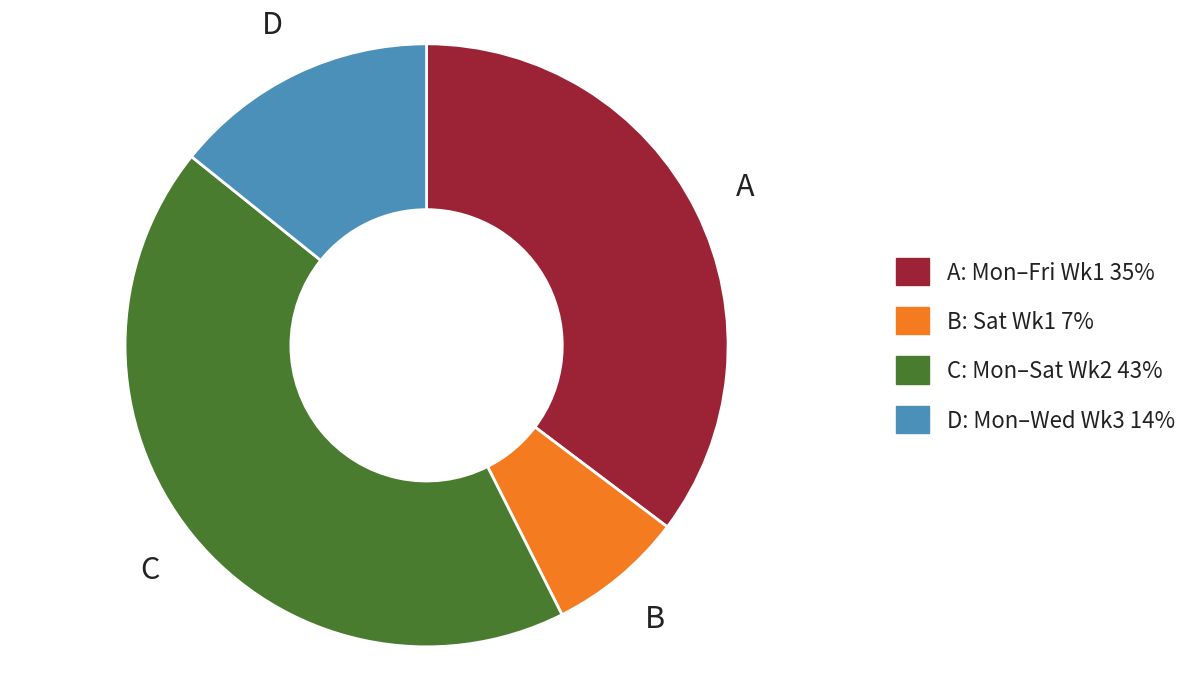

Does any single category account for the majority?

No